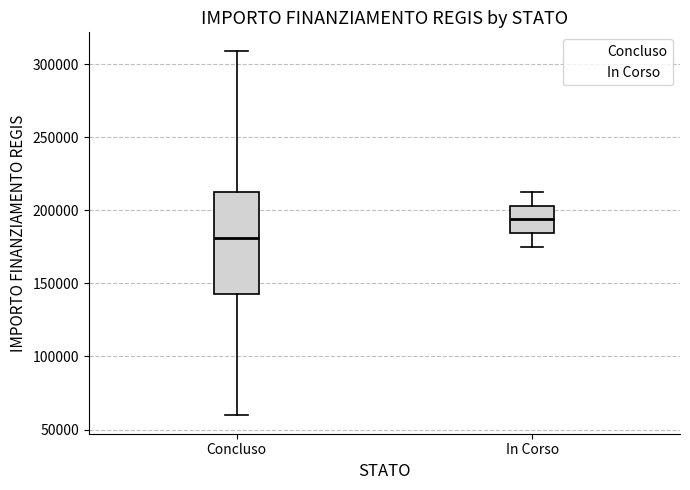

Which box has the highest median line?

In Corso